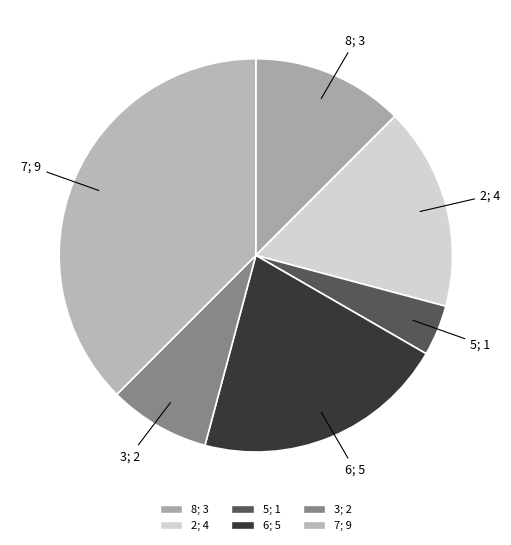

How many segments does this pie chart have?

6